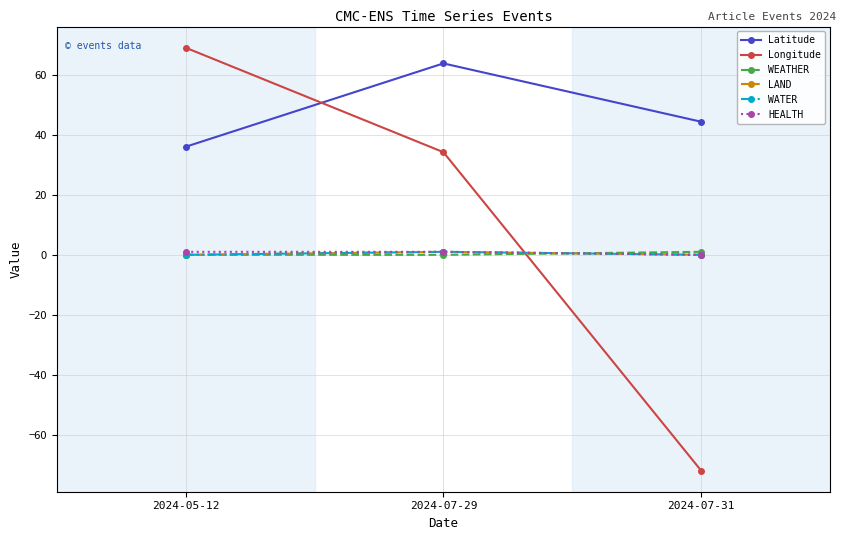

Does the chart have visible grid lines?

Yes